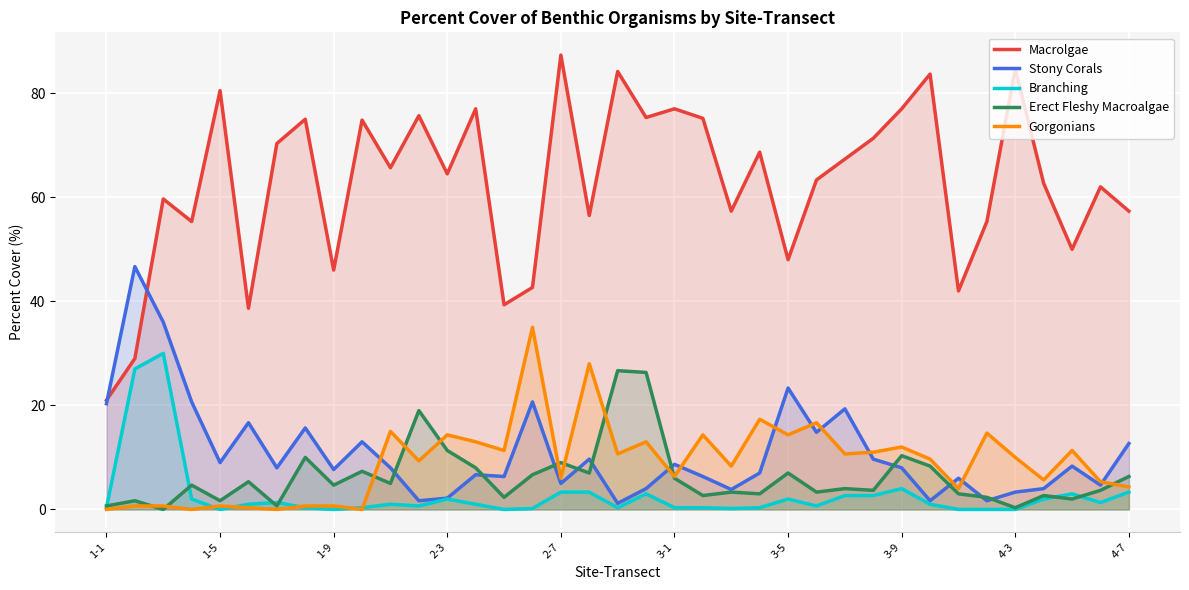

Which series has the largest total across all categories?

Macrolgae